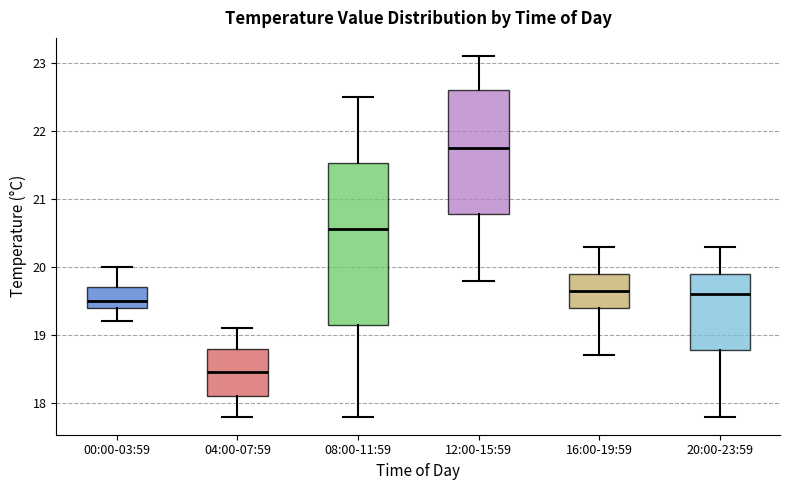

Reading left to right, read every box against the y-axis: the position of its median line, the range the box covers, and the ends of its whiskers. The values are not printed on the chart, so give them approximately, as read against the axis.

00:00-03:59: median 19.5, box 19.4 to 19.7, whiskers 19.2 to 20.0
04:00-07:59: median 18.5, box 18.1 to 18.8, whiskers 17.8 to 19.1
08:00-11:59: median 20.6, box 19.2 to 21.5, whiskers 17.8 to 22.5
12:00-15:59: median 21.8, box 20.8 to 22.6, whiskers 19.8 to 23.1
16:00-19:59: median 19.7, box 19.4 to 19.9, whiskers 18.7 to 20.3
20:00-23:59: median 19.6, box 18.8 to 19.9, whiskers 17.8 to 20.3